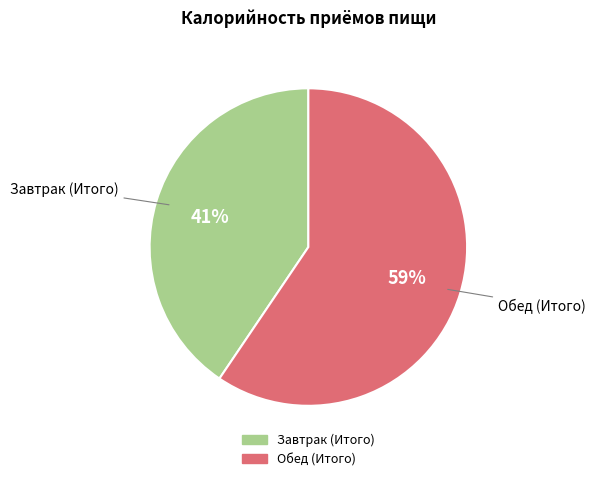

To the nearest percent, what portion does Завтрак (Итого) represent?

41%